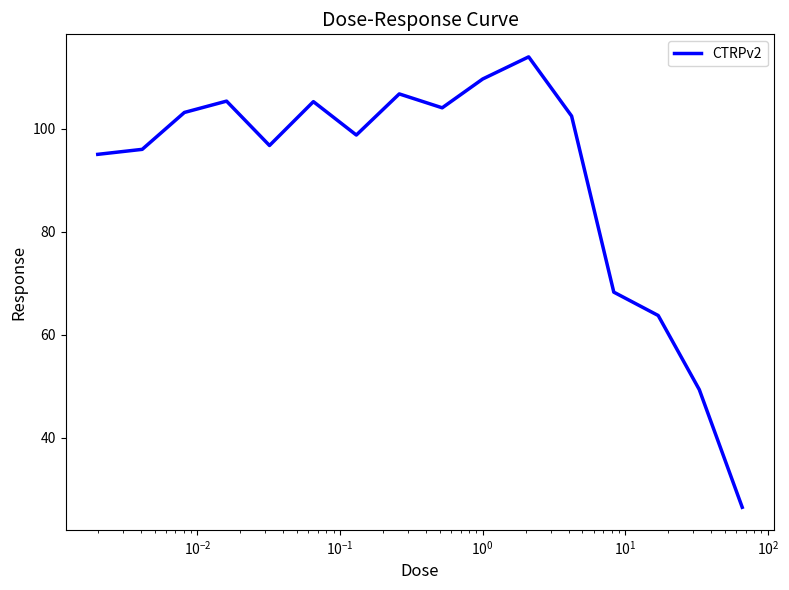

What is the smallest value displayed?

26.5